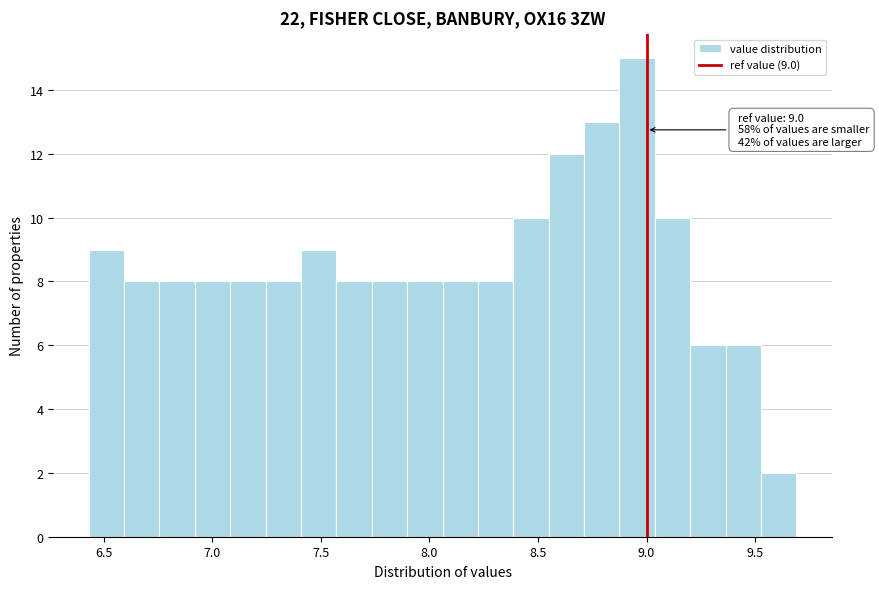

Read against the x-axis, roughly where is the centre of the tallest bar?

8.95